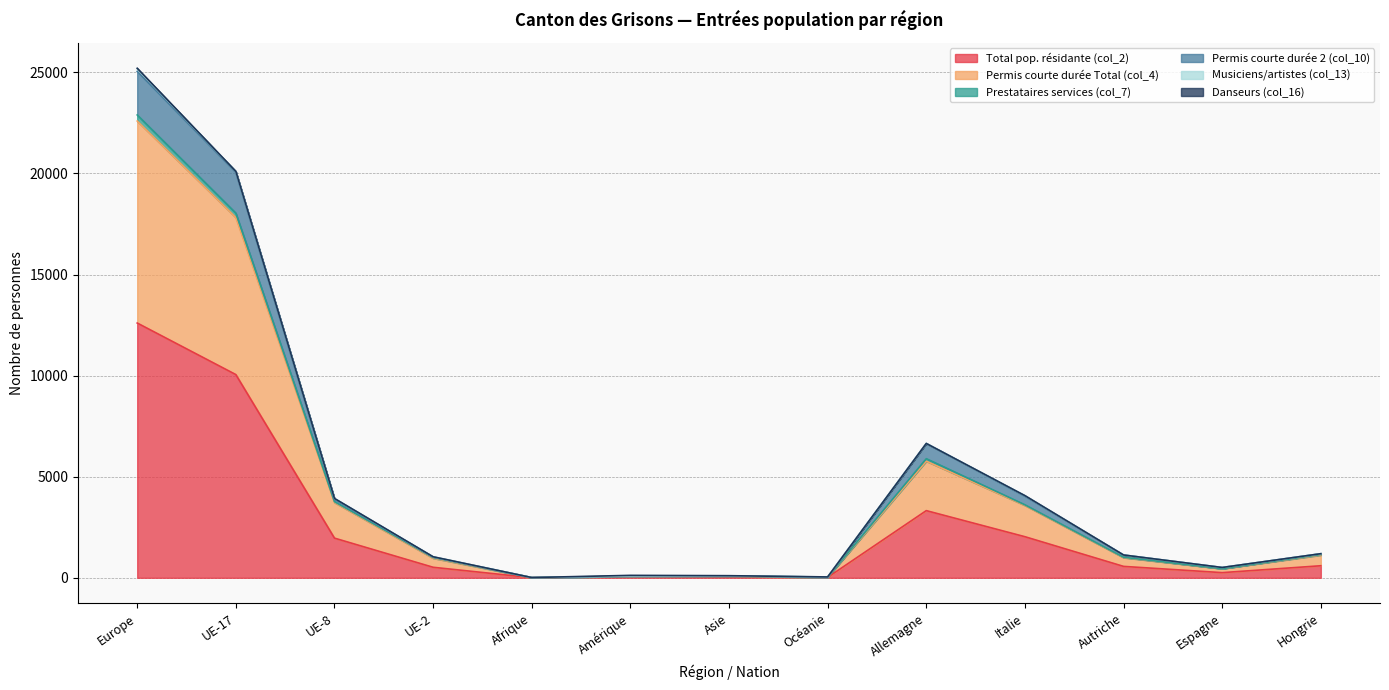

Between Afrique and Autriche, which is larger?

Autriche